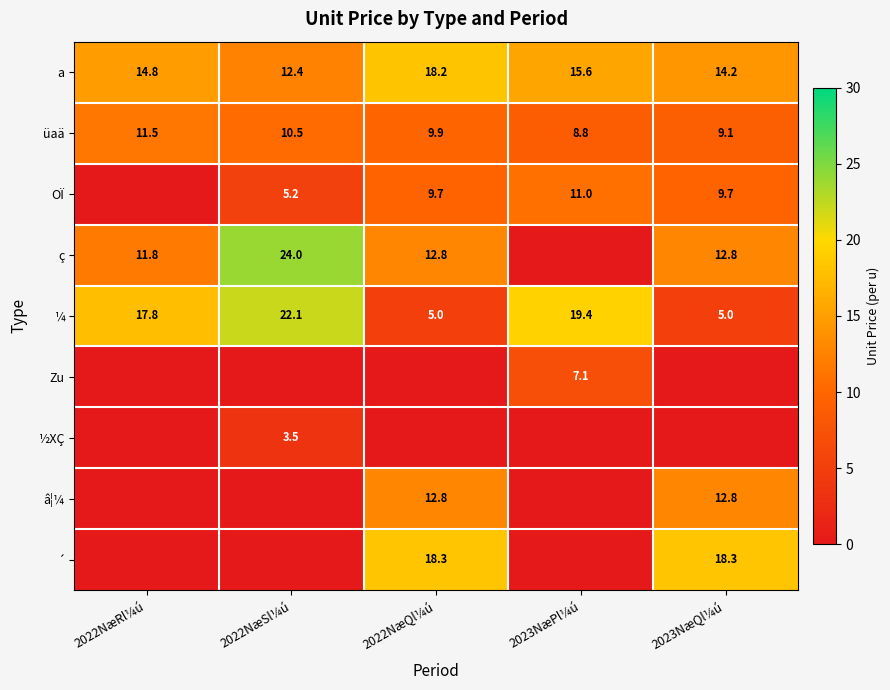

Where does the ¼ series first go above 17?

2022NæRl¼ú